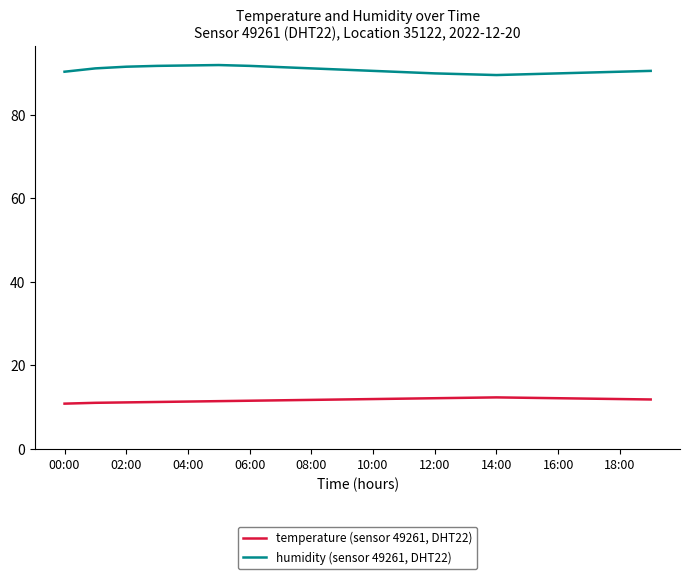

What is the difference between the maximum and minimum values in the humidity (sensor 49261, DHT22) series?

2.4